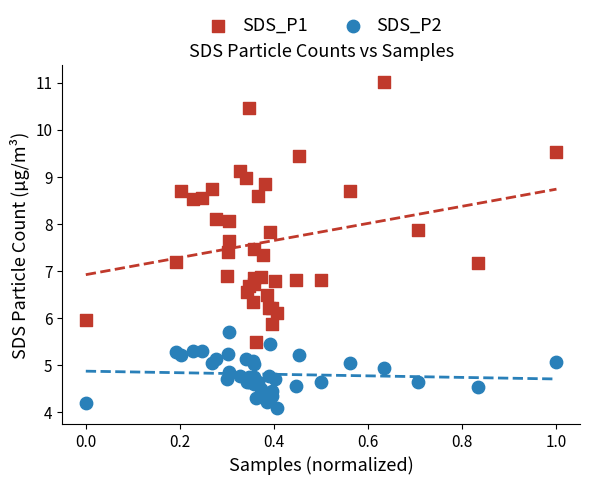

In the SDS_P2 series, what Y value is closest to 4?

4.1